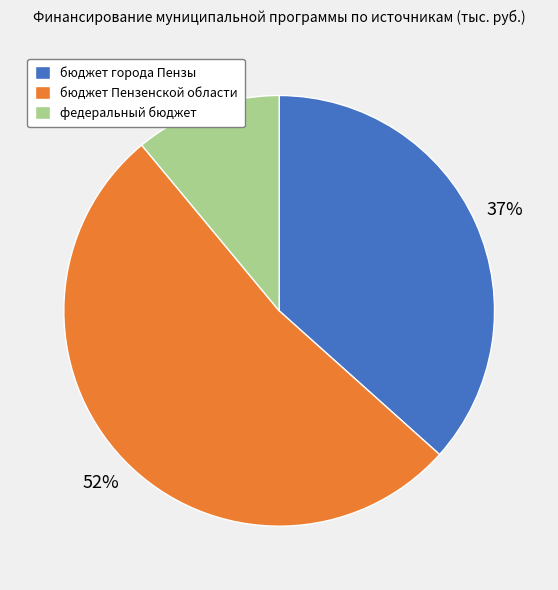

To the nearest percent, what is the combined percentage of бюджет Пензенской области and федеральный бюджет?

63%